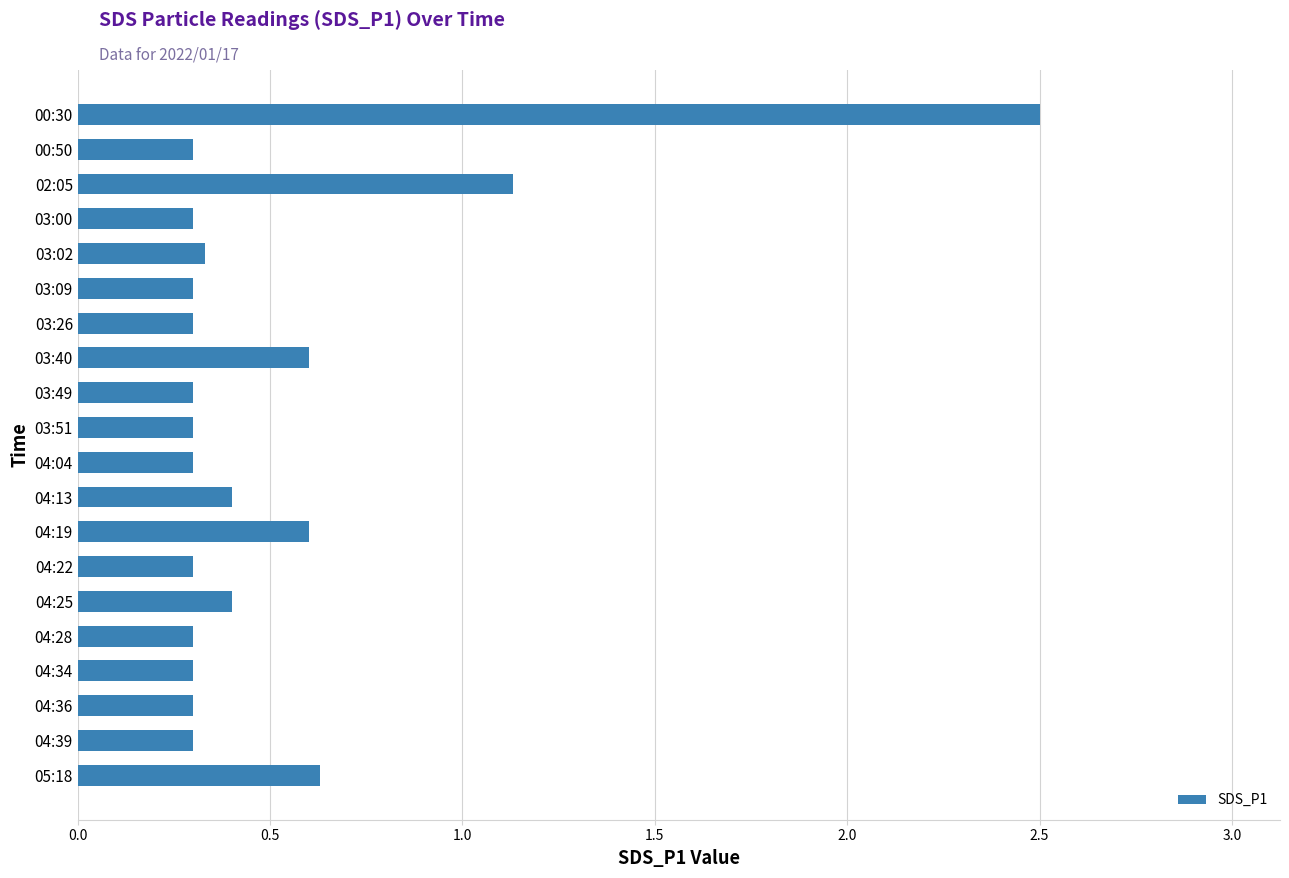

What is the change in value from 03:26 to 04:25?

+0.1